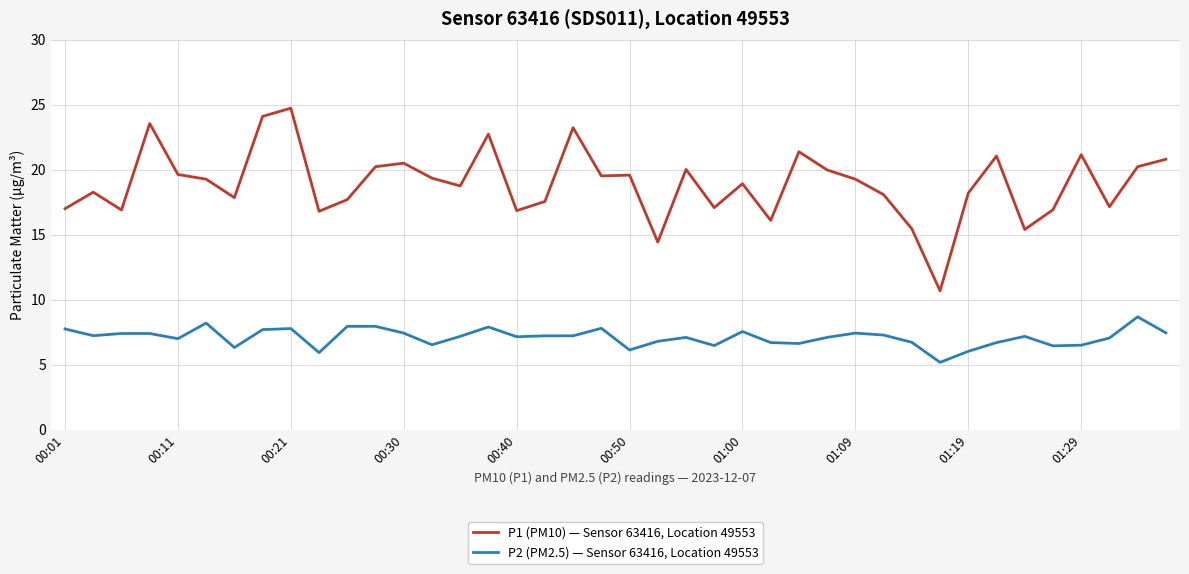

What is the smallest value displayed?

5.2